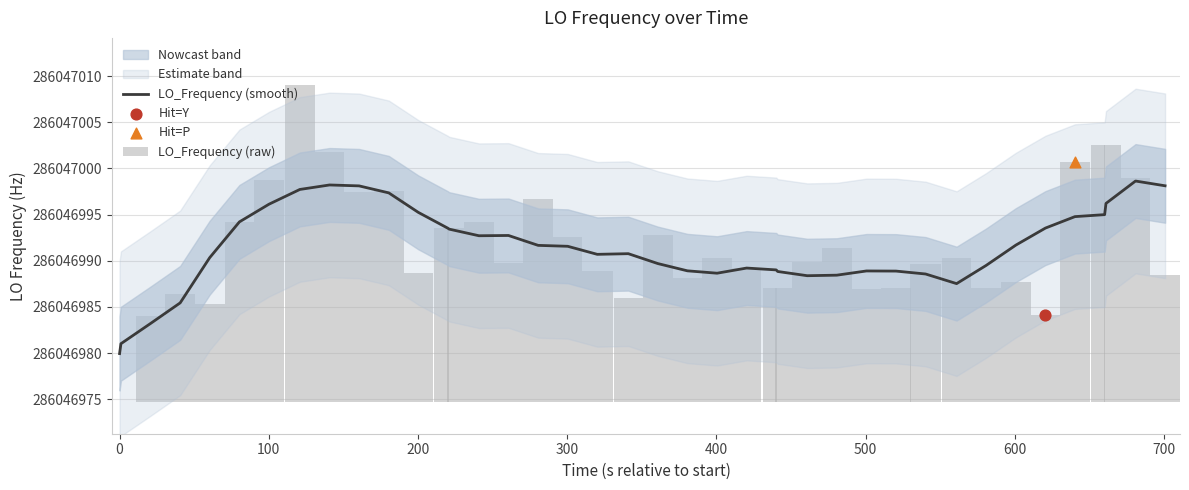

At how many categories does at least one series exceed 171148469?

40